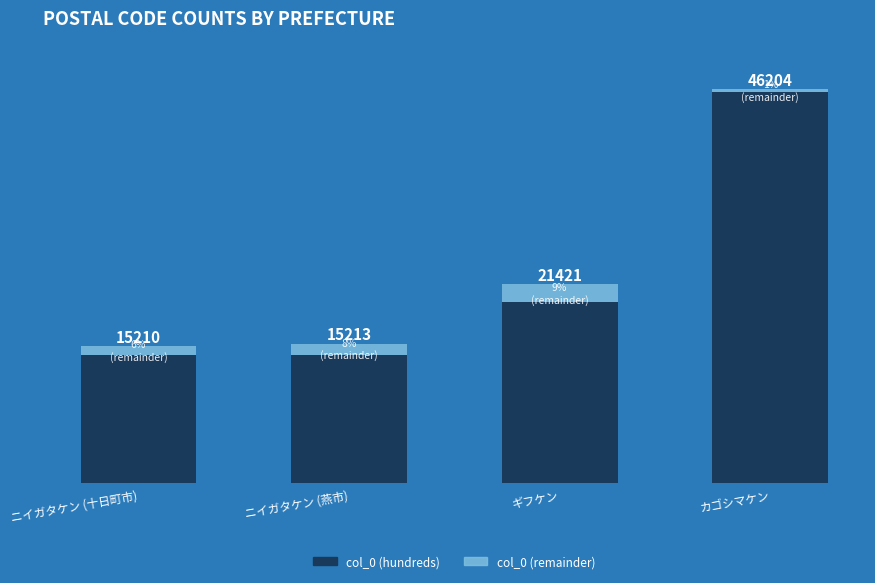

What is the difference between the maximum and minimum values in the col_0 (hundreds) series?

310